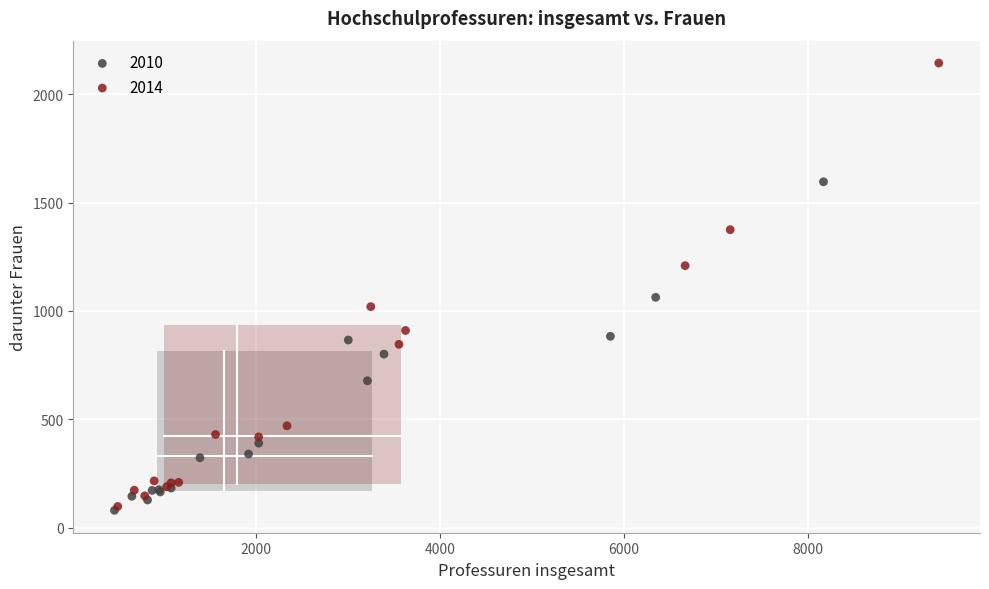

Which series reaches the maximum Y coordinate?

2014